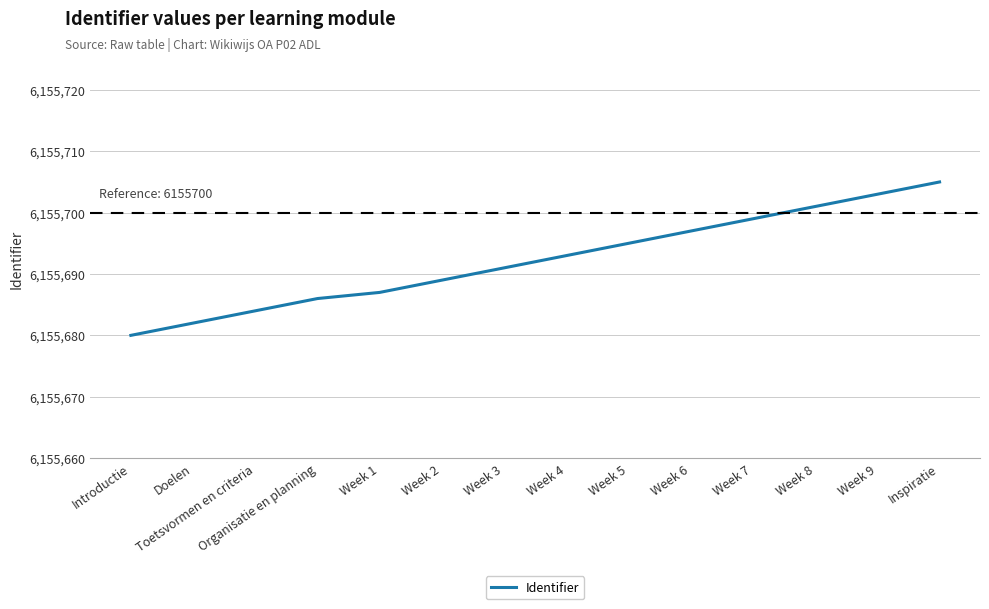

What is the change in value from Week 5 to Week 7?

+4